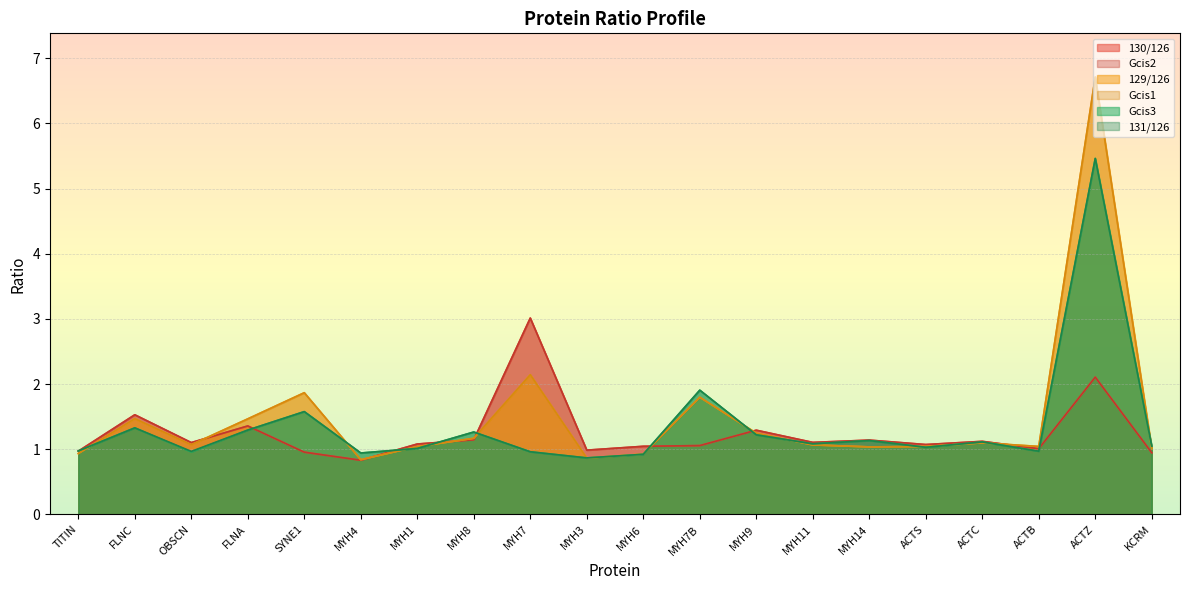

What is the value of the Gcis1 point at the 1st from the left?

0.9